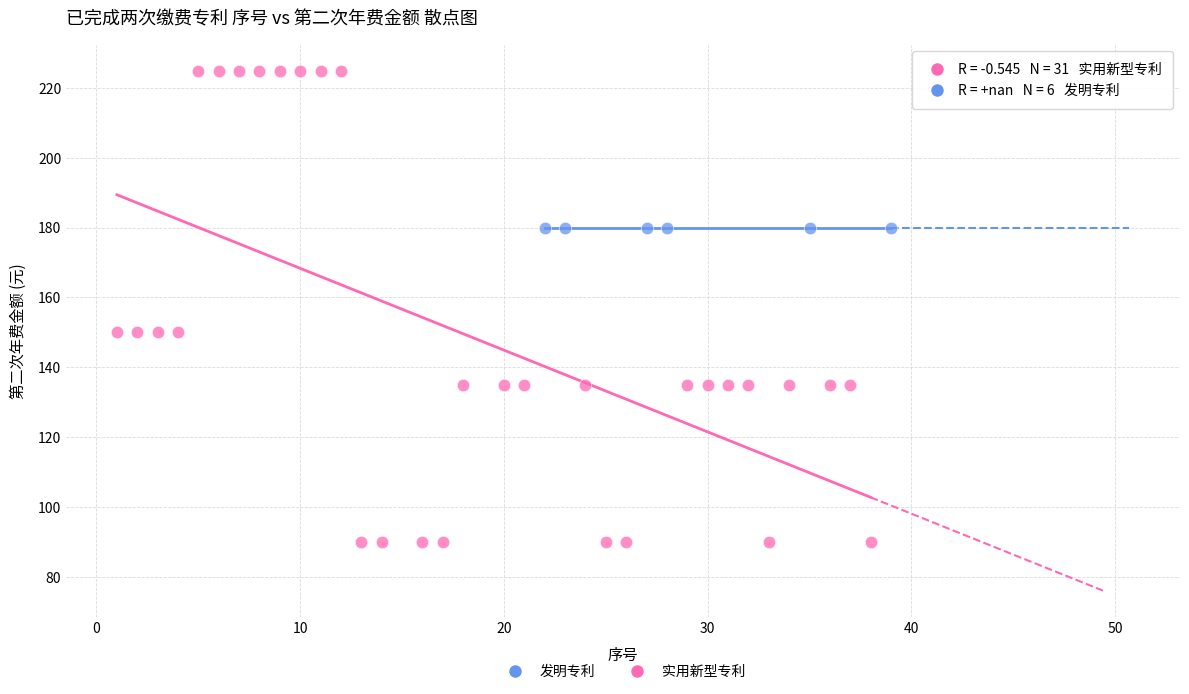

Which series reaches the maximum Y coordinate?

实用新型专利